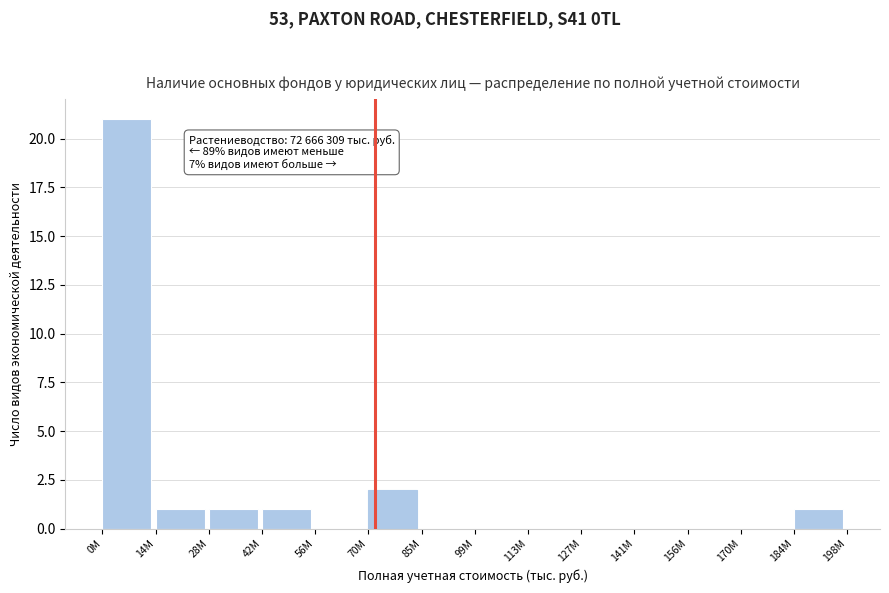

Reading left to right, extract all data points from this chart.

0M=21	14M=1	28M=1	42M=1	56M=0	70M=2	85M=0	99M=0	113M=0	127M=0	141M=0	156M=0	170M=0	184M=1